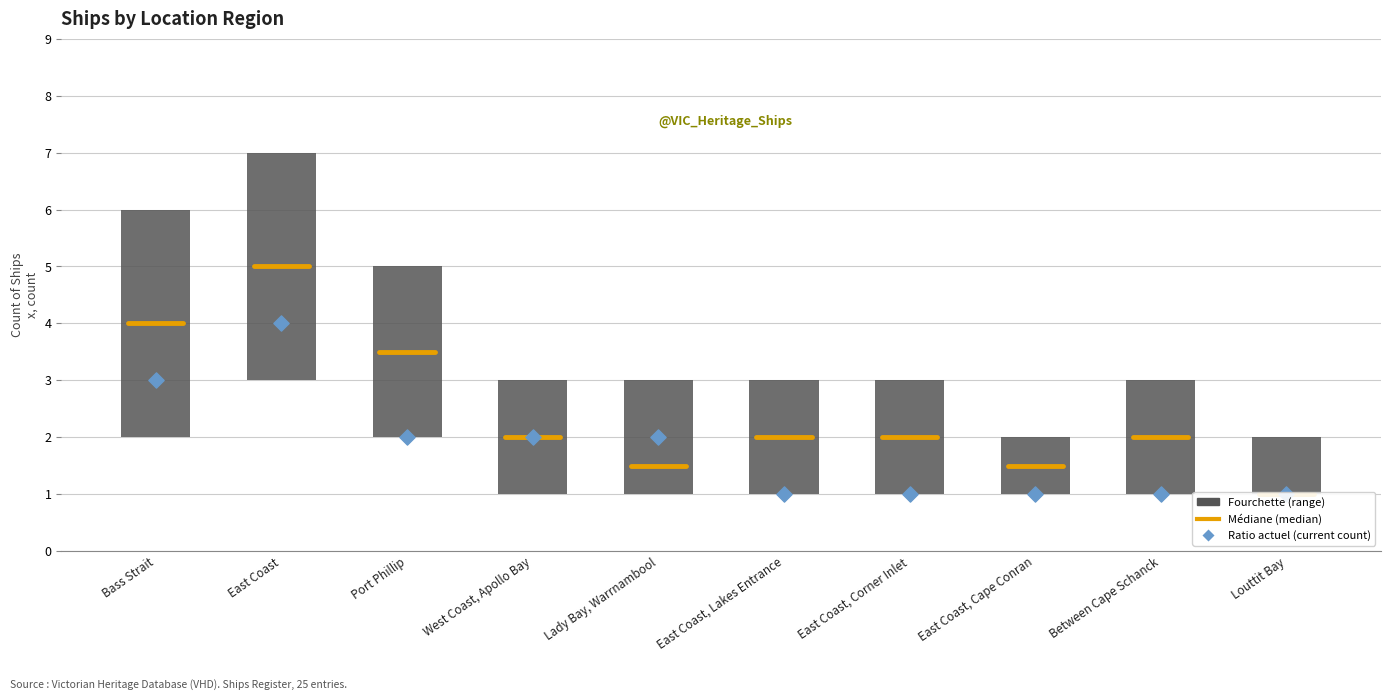

Approximately how many times larger is the value at East Coast, Corner Inlet compared to Louttit Bay?

2.0